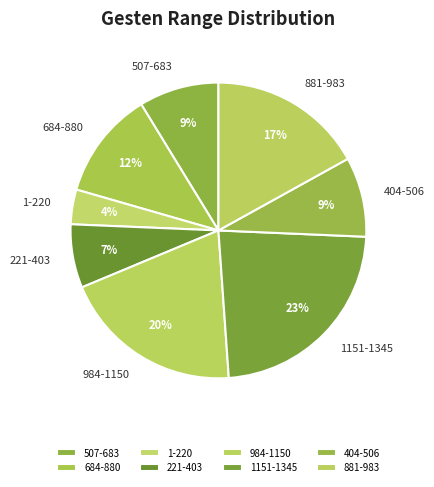

Do 507-683 and 984-1150 together represent more than half of the pie?

No